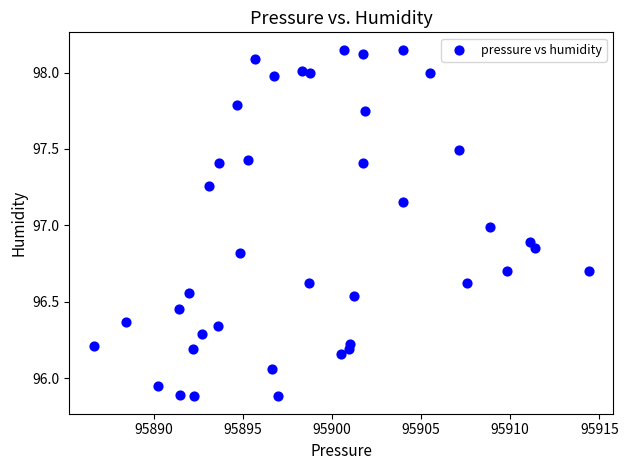

What is the range of X values (max minus min)?

27.7